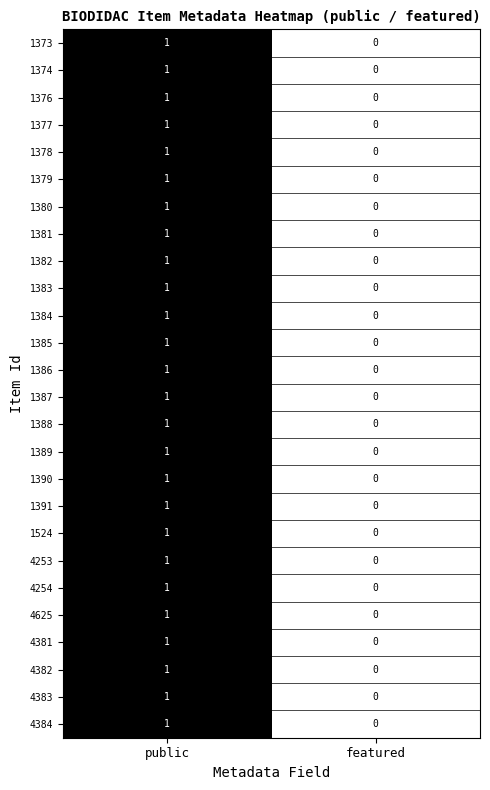

Rank the categories by 1524 value from lowest to highest.

featured, public